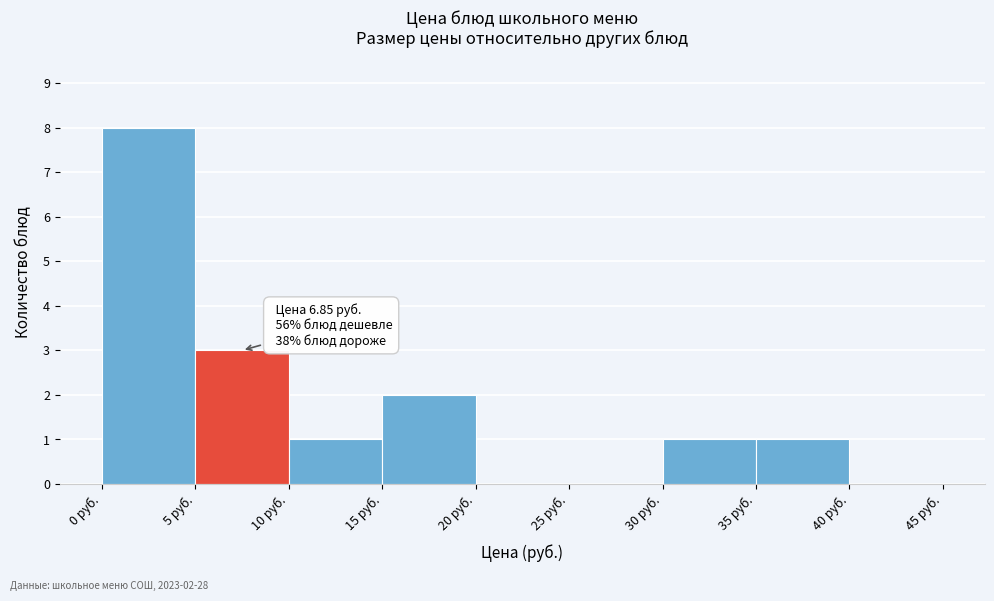

Which range on the x-axis has the tallest bar?

0 to 5